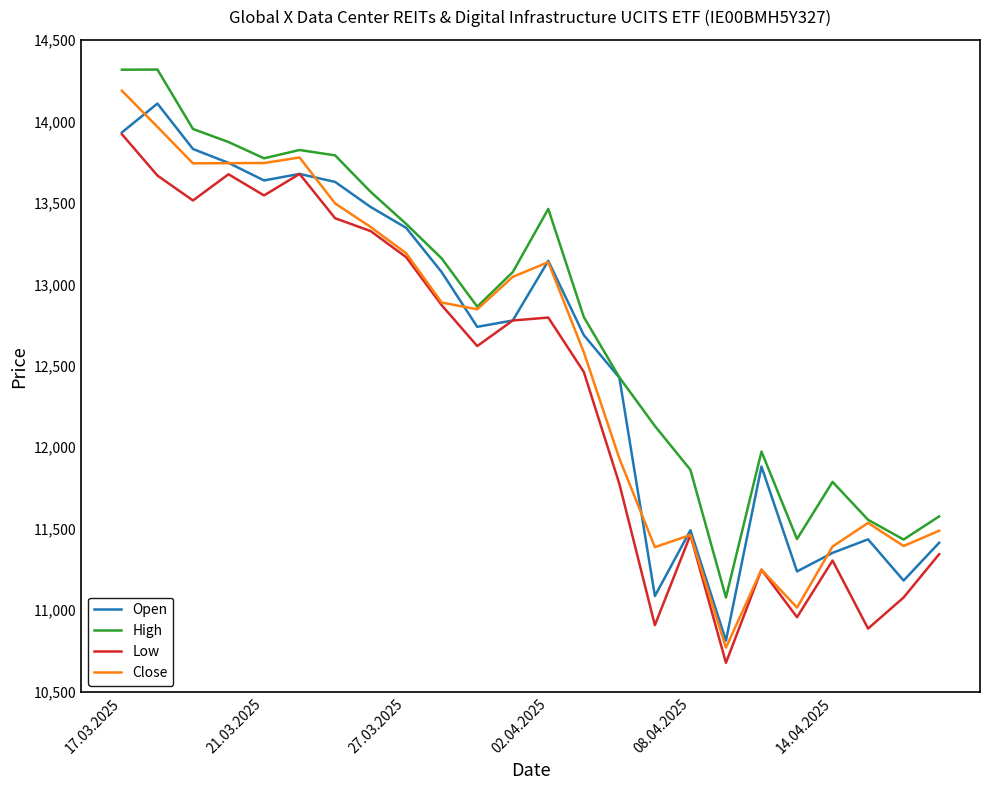

Is this an area chart (filled region under the line)?

No